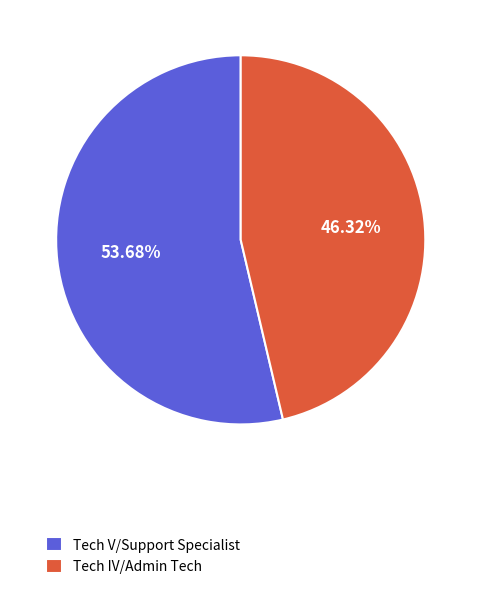

To the nearest percent, what percentage of the pie is Tech IV/Admin Tech?

46%